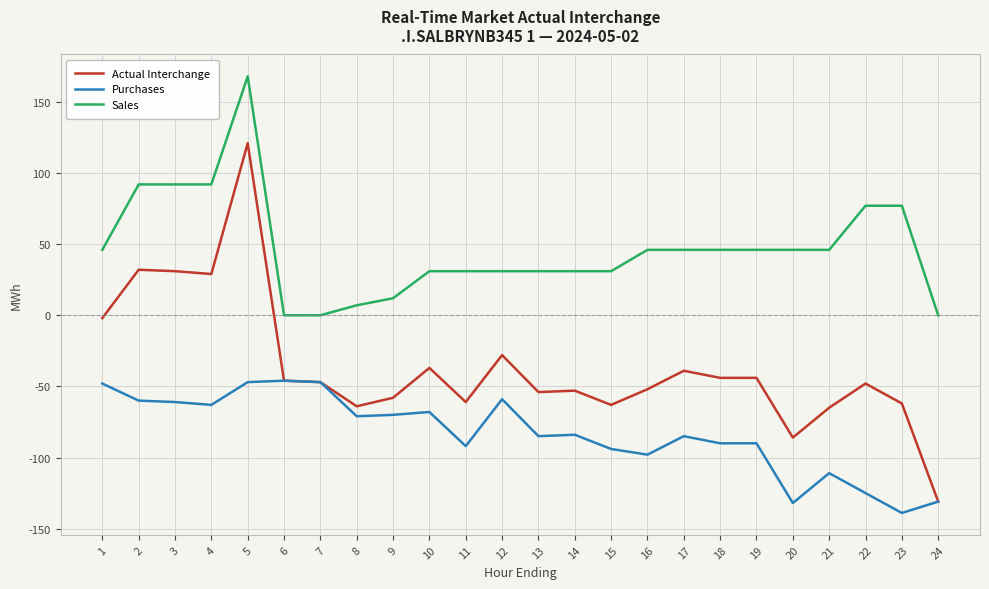

The value of Sales at 12 is 7. True or false?

False